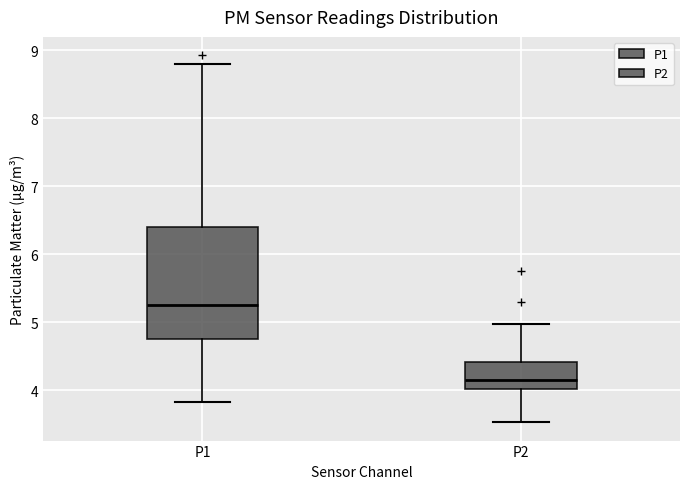

Reading left to right, read every box against the y-axis: the position of its median line, the range the box covers, and the ends of its whiskers. The values are not printed on the chart, so give them approximately, as read against the axis.

P1: median 5.3, box 4.8 to 6.4, whiskers 3.8 to 8.8
P2: median 4.2, box 4.0 to 4.4, whiskers 3.5 to 5.0